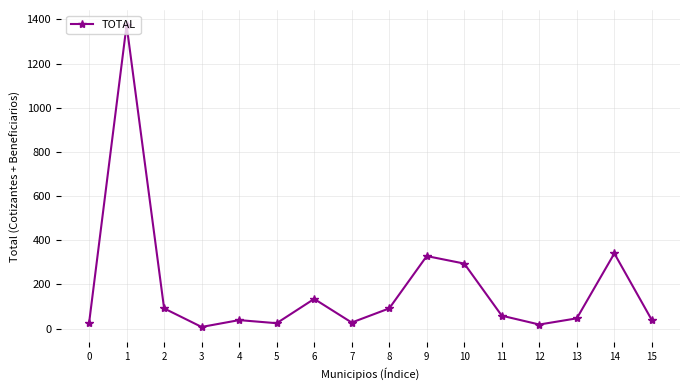

The value at 9 is 554. True or false?

False